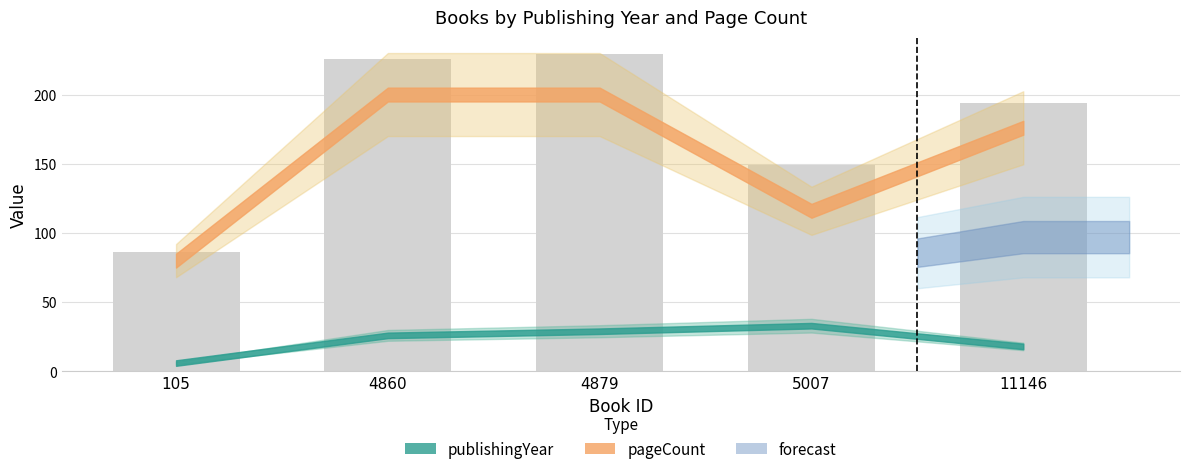

True or false: the data shows 283 at 11146.

False